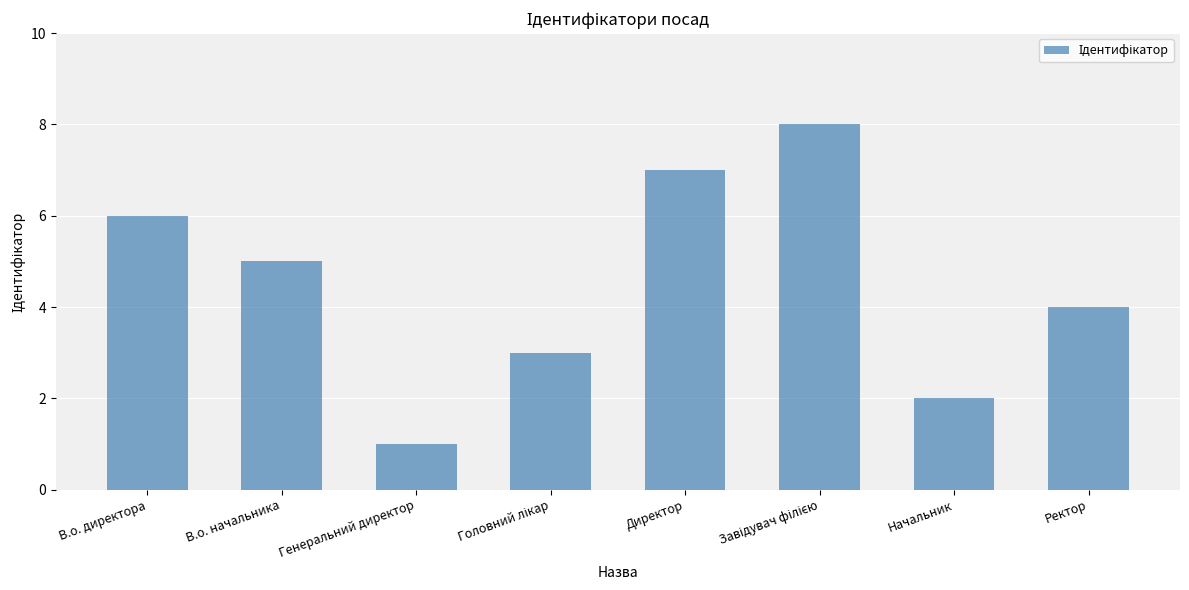

What is the label of the 8th bar from the right?

В.о. директора